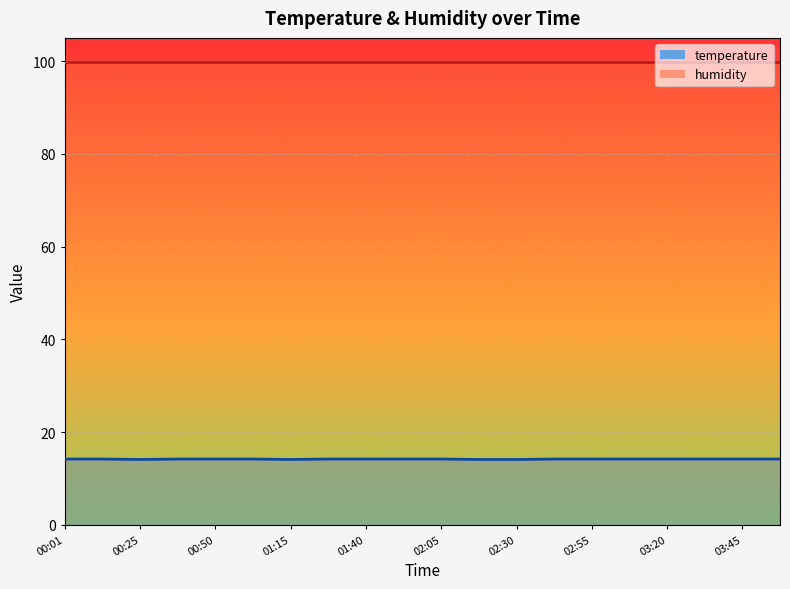

Which label corresponds to the smallest value in the chart?

00:25